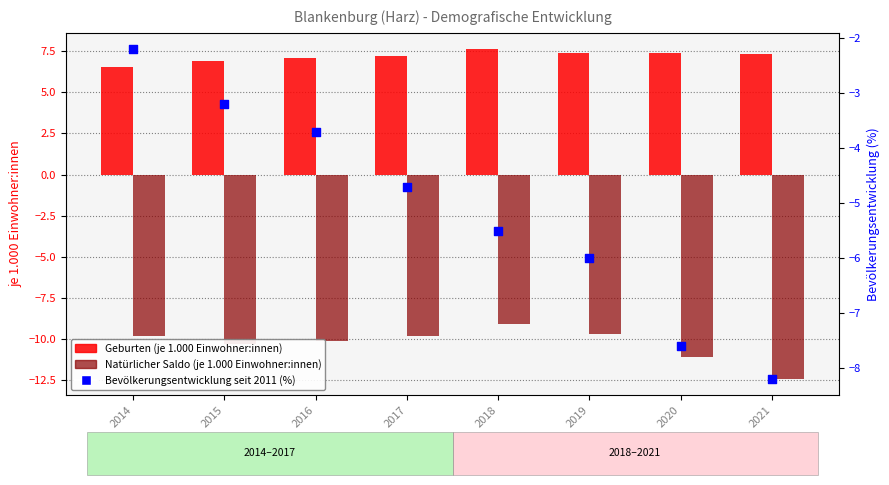

Is the value of Natürlicher Saldo (je 1.000 Einwohner:innen) at 2015 greater than the value of Geburten (je 1.000 Einwohner:innen) at 2014?

No